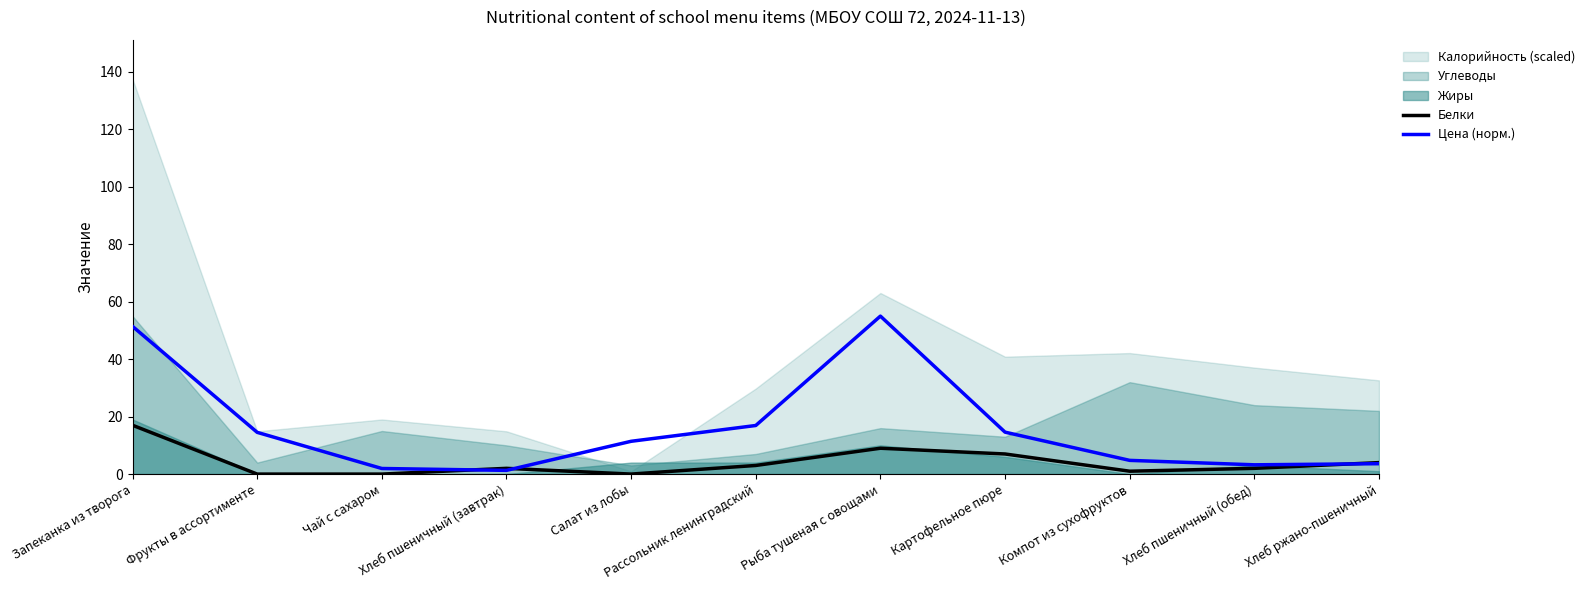

Count the number of categories in the chart.

11